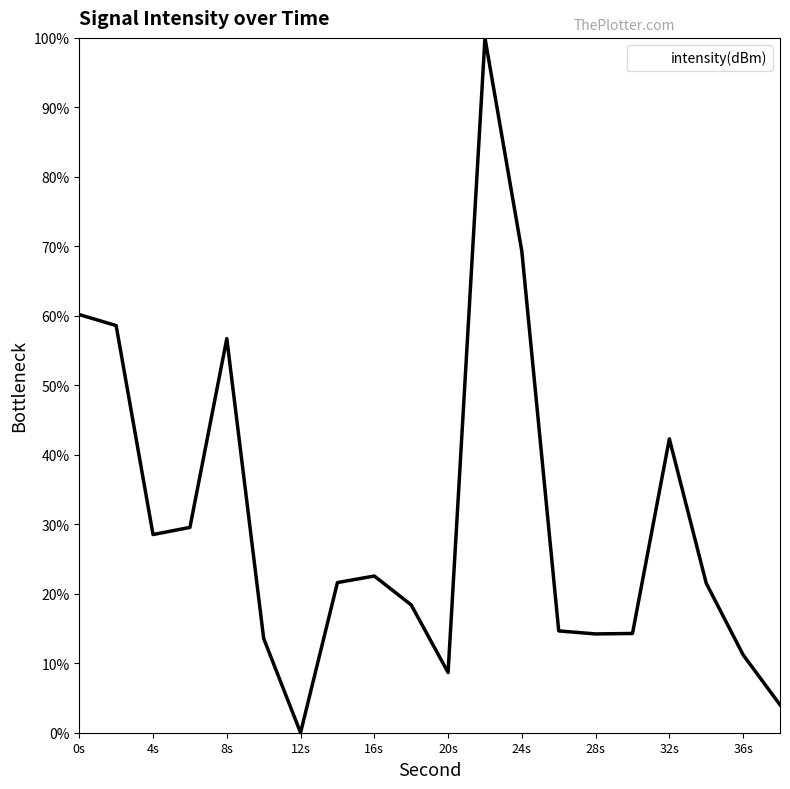

What is the difference between the maximum and minimum values?

100.0